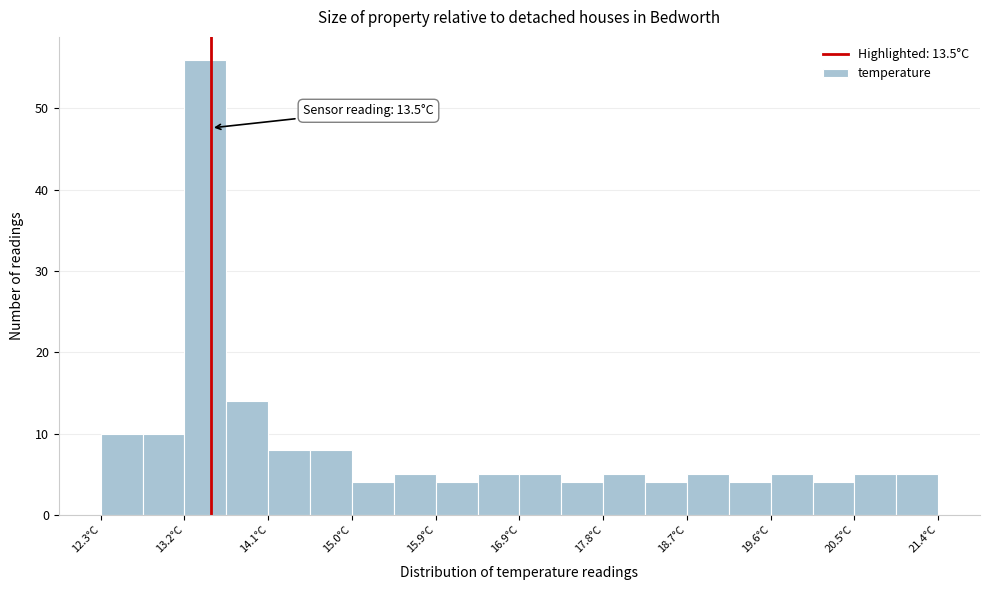

Which range on the x-axis has the tallest bar?

13.2 to 13.7